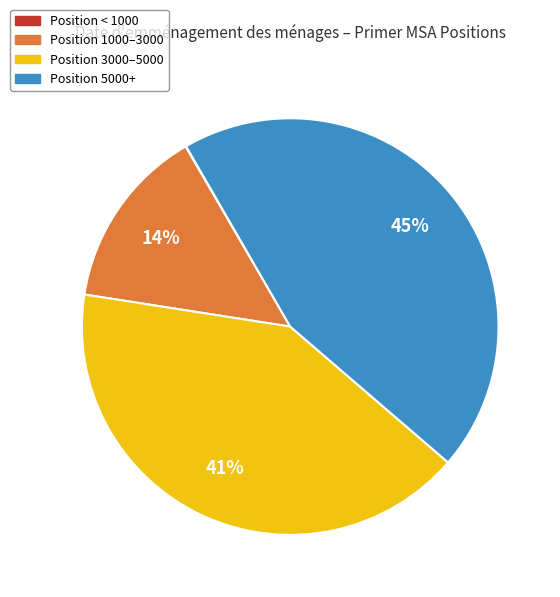

Is there any slice that represents more than half of the pie?

No